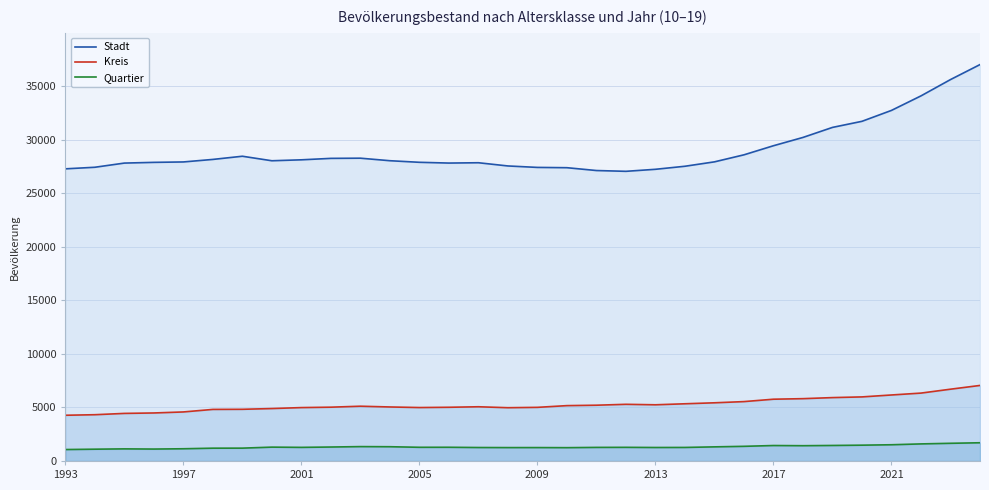

What is the average value of the Kreis series?

5273